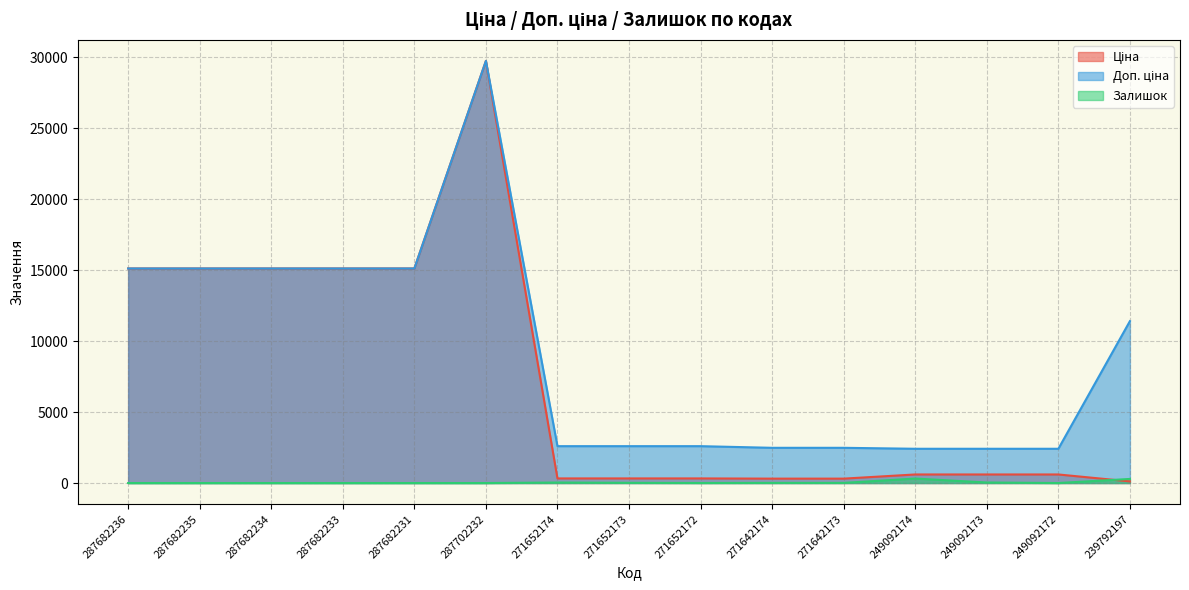

The Ціна series shows 22767.9 at 287682231. True or false?

False